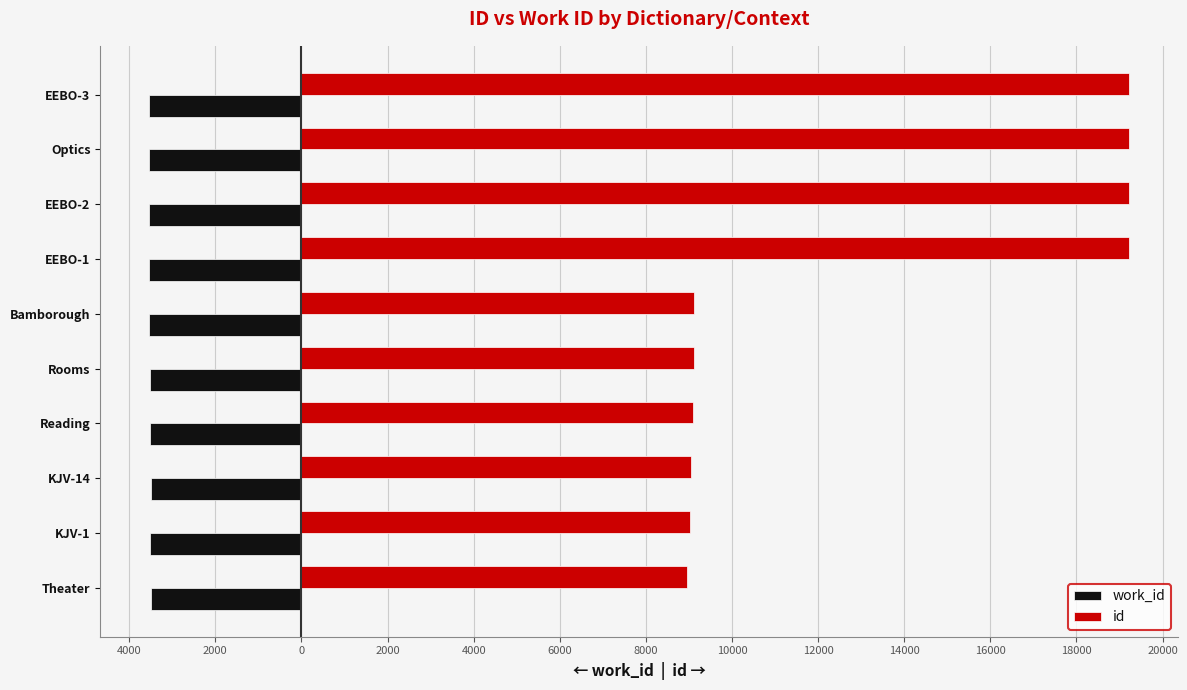

What are all the series names shown in the legend?

work_id, id